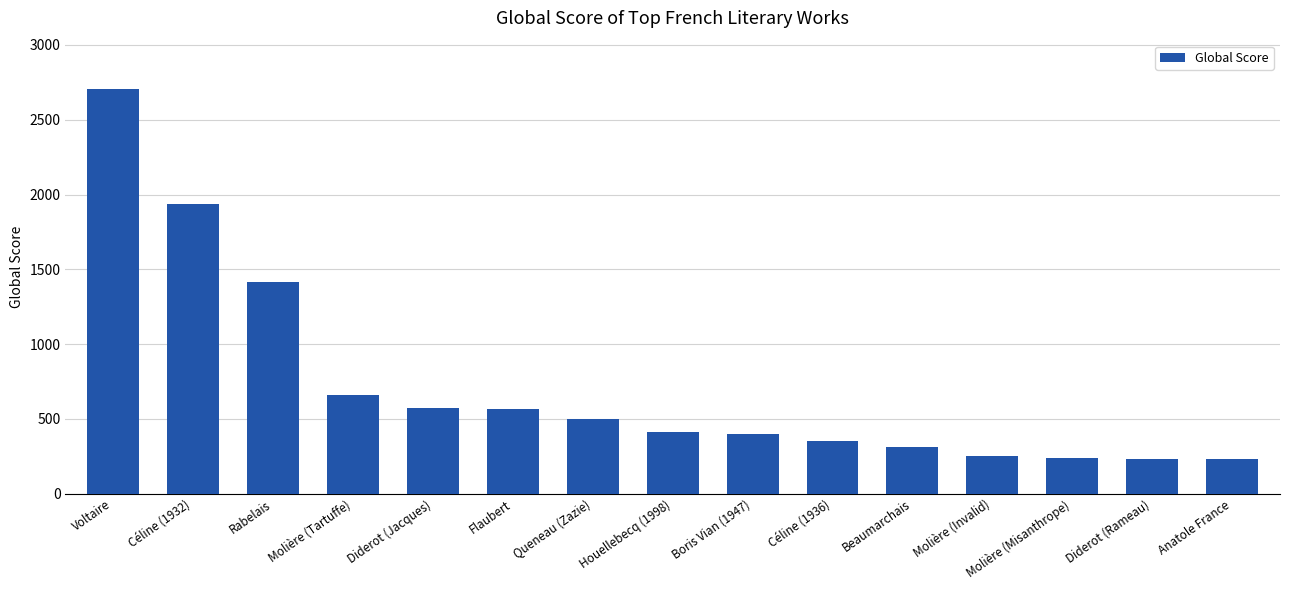

How many data points does each series have?

15